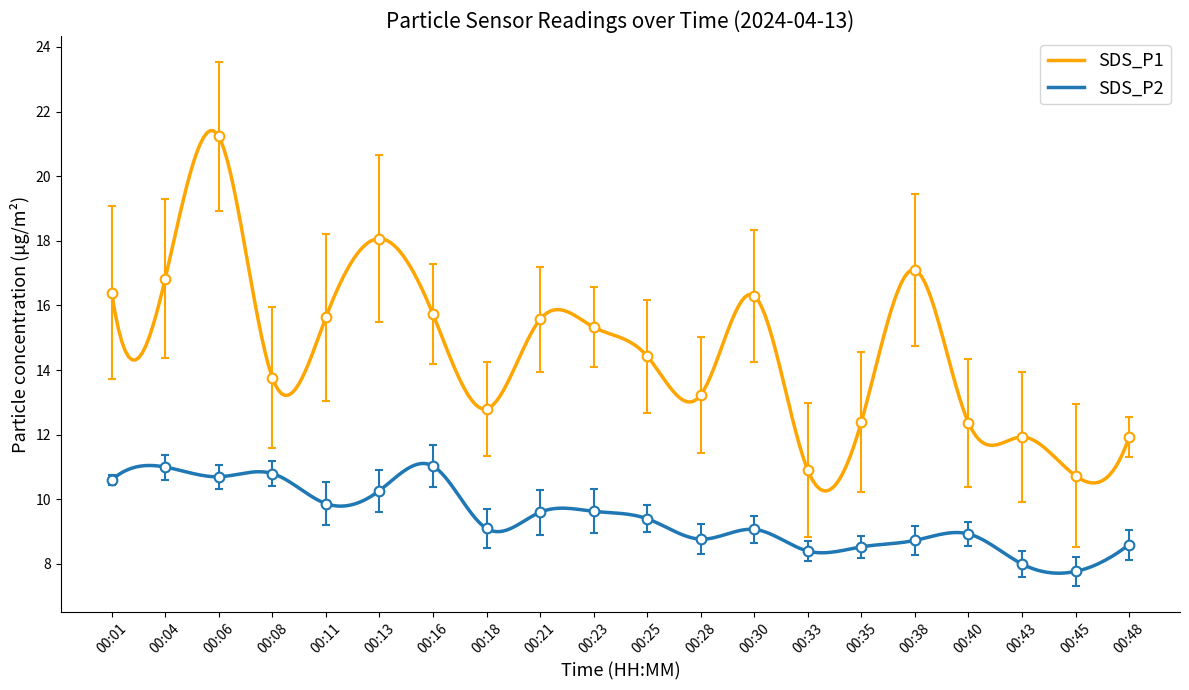

Which category has the highest value in the SDS_P2 series?

00:16